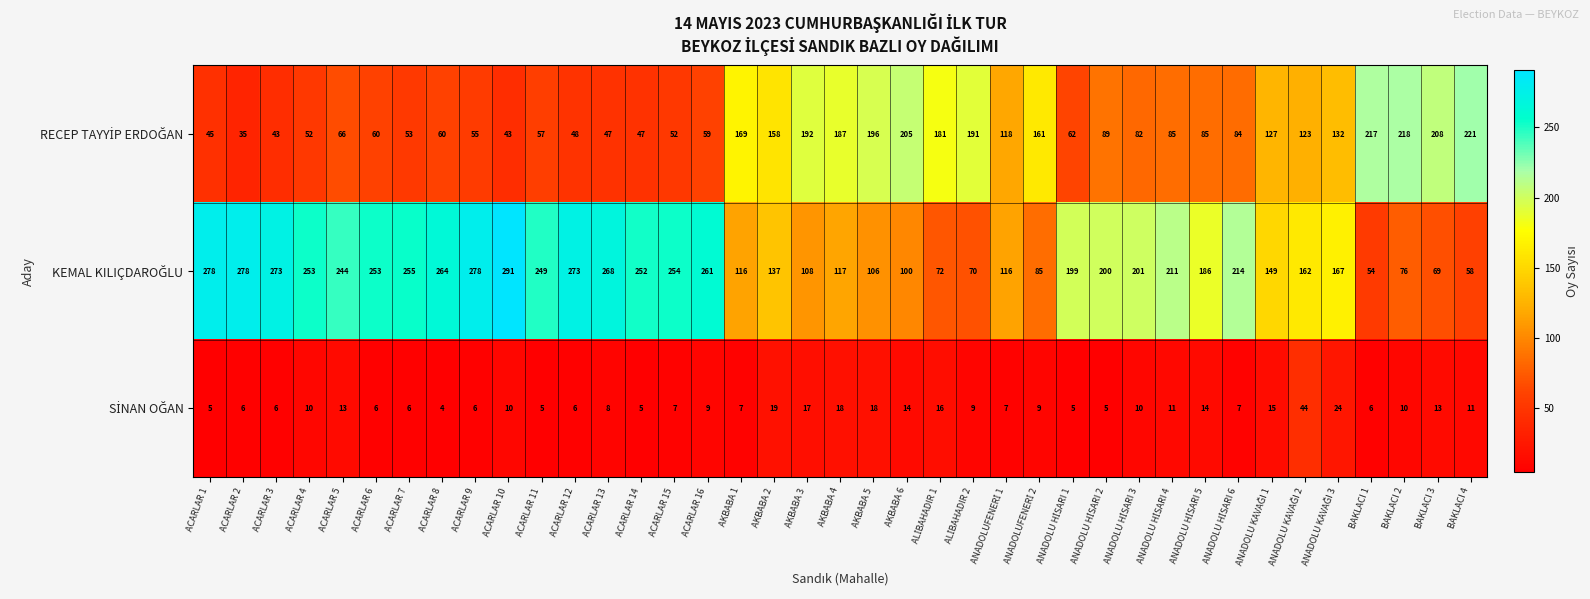

What is the greatest value displayed?

291